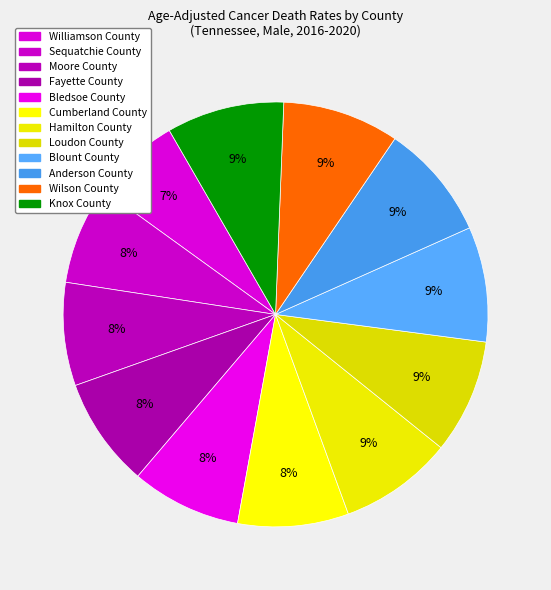

Which has a higher value, Blount County or Moore County?

Blount County